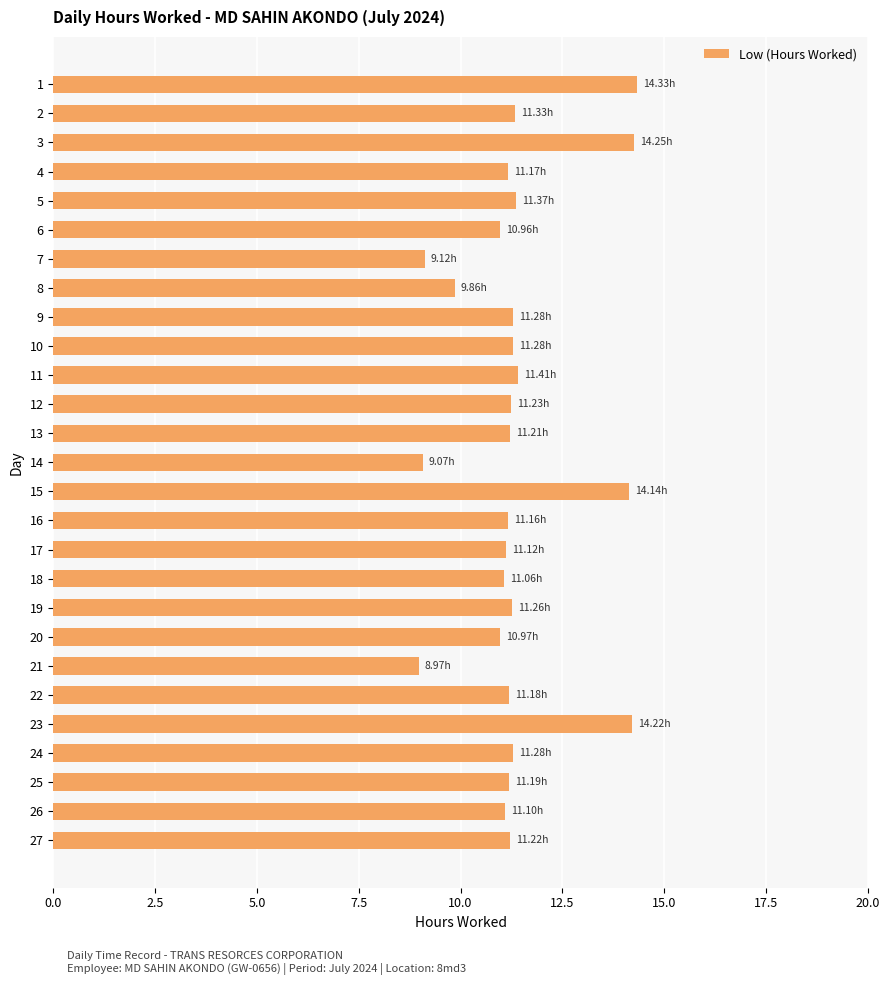

What is the difference between the second highest and second lowest values?

5.2